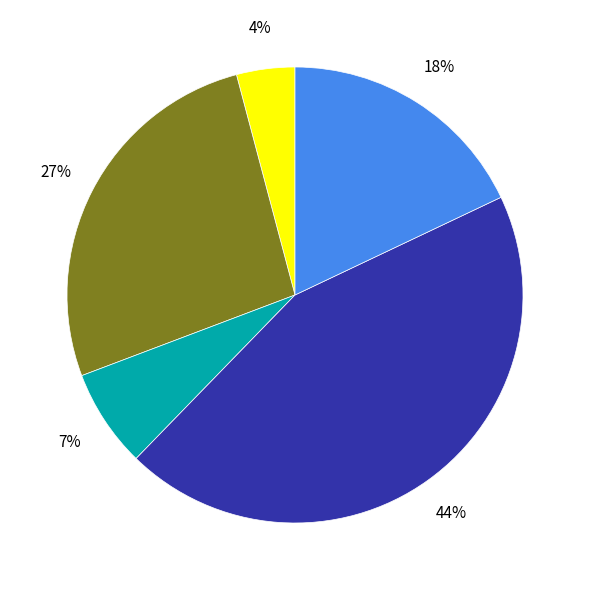

To the nearest percent, what is the average slice percentage?

20%